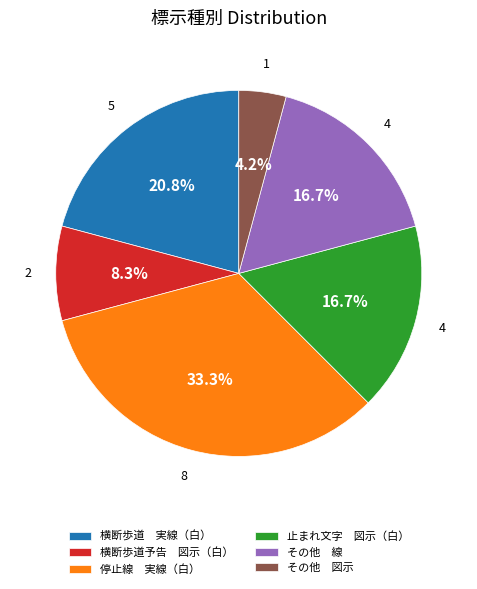

Which slice is the largest?

停止線 実線（白）